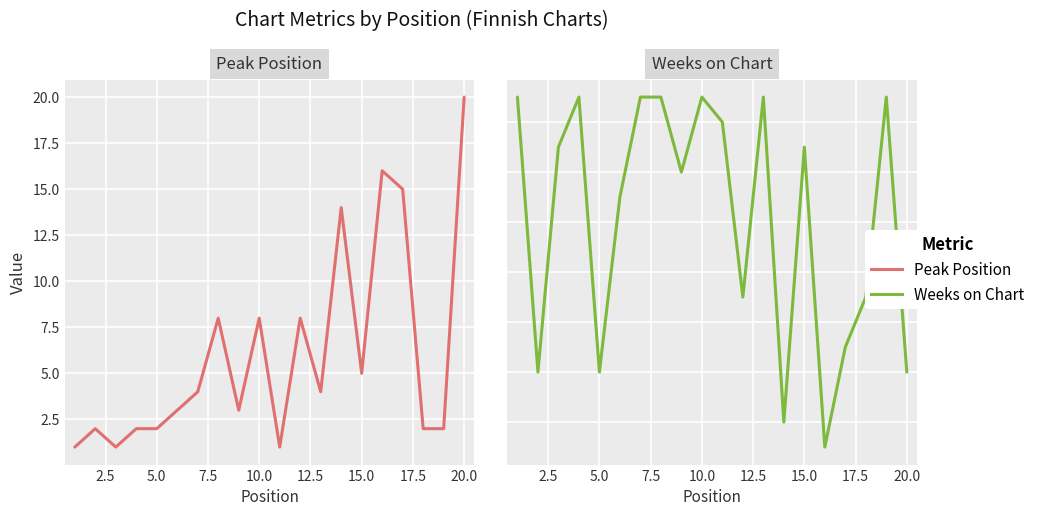

In Peak Position, how many points are higher than both neighbors (excluding endpoints)?

6